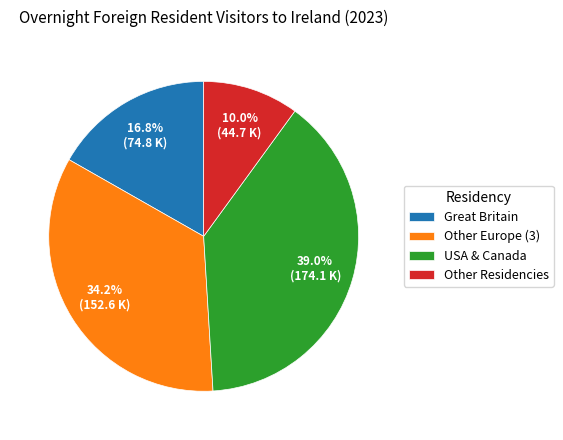

How many slices are in this pie chart?

4